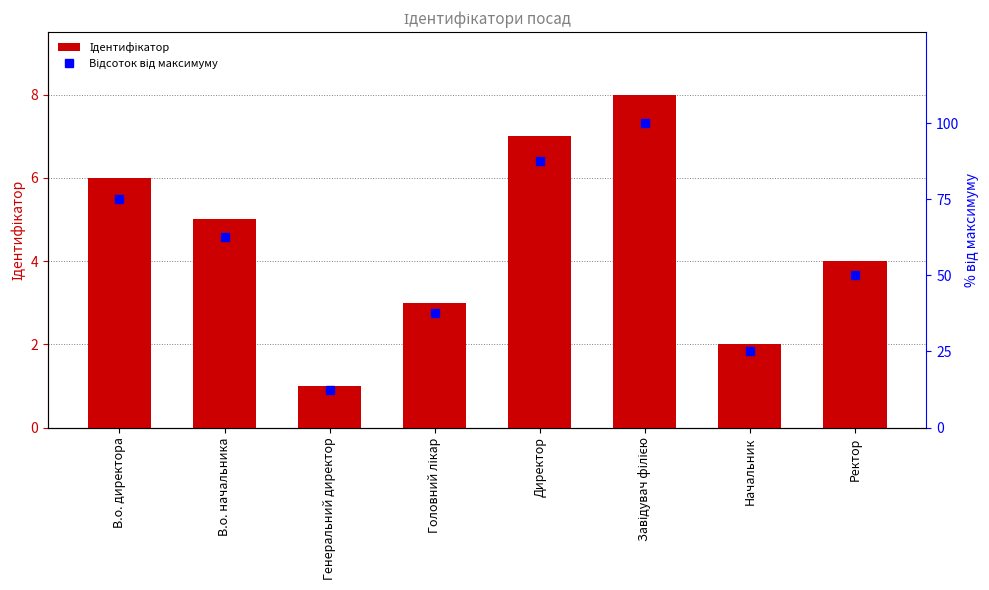

How many Ідентифікатор values are between 3 and 7?

5